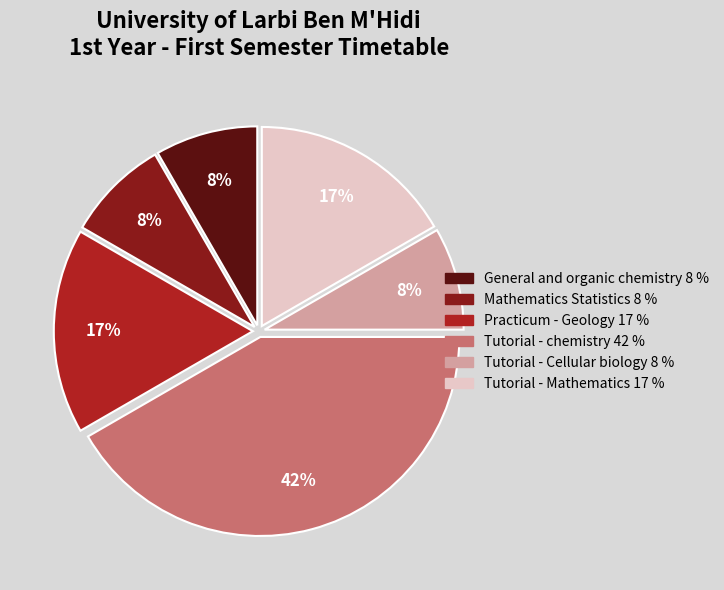

To the nearest percent, what percentage of the pie is General and organic chemistry?

8%